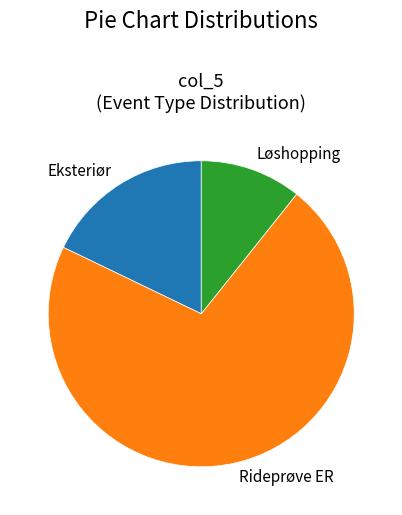

Rank the categories by value from highest to lowest.

Rideprøve ER, Eksteriør, Løshopping